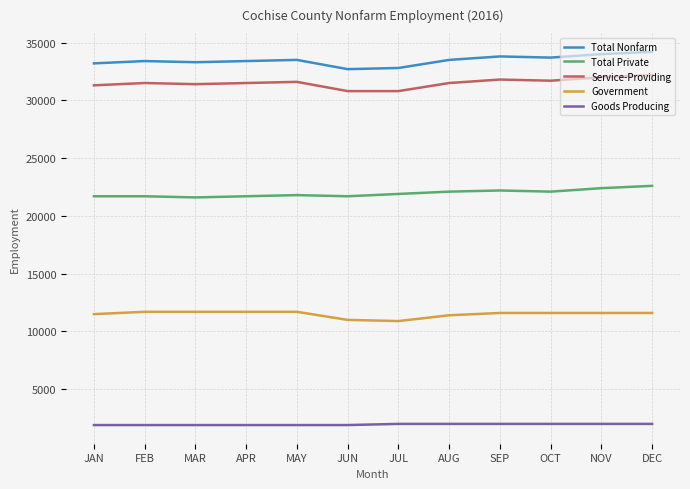

What is the spread (max minus min) of values at AUG?

31500